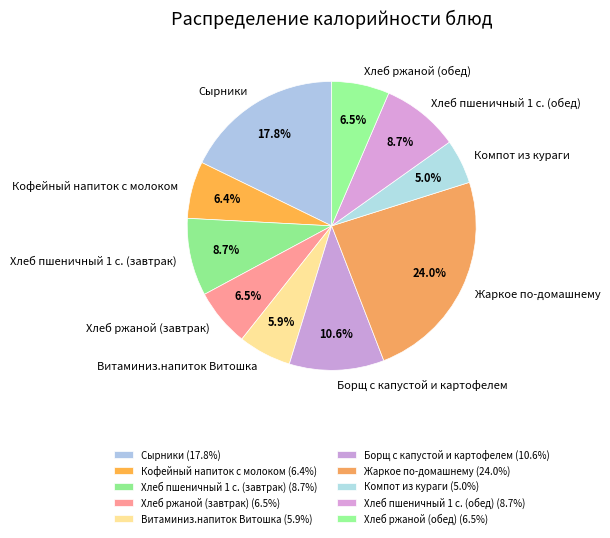

To the nearest percent, what percentage of the pie is Хлеб пшеничный 1 с. (обед)?

9%